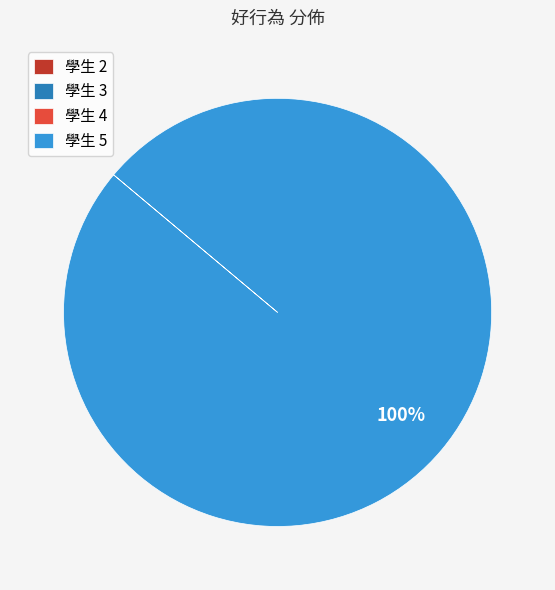

To the nearest percent, what is the average slice percentage?

25%